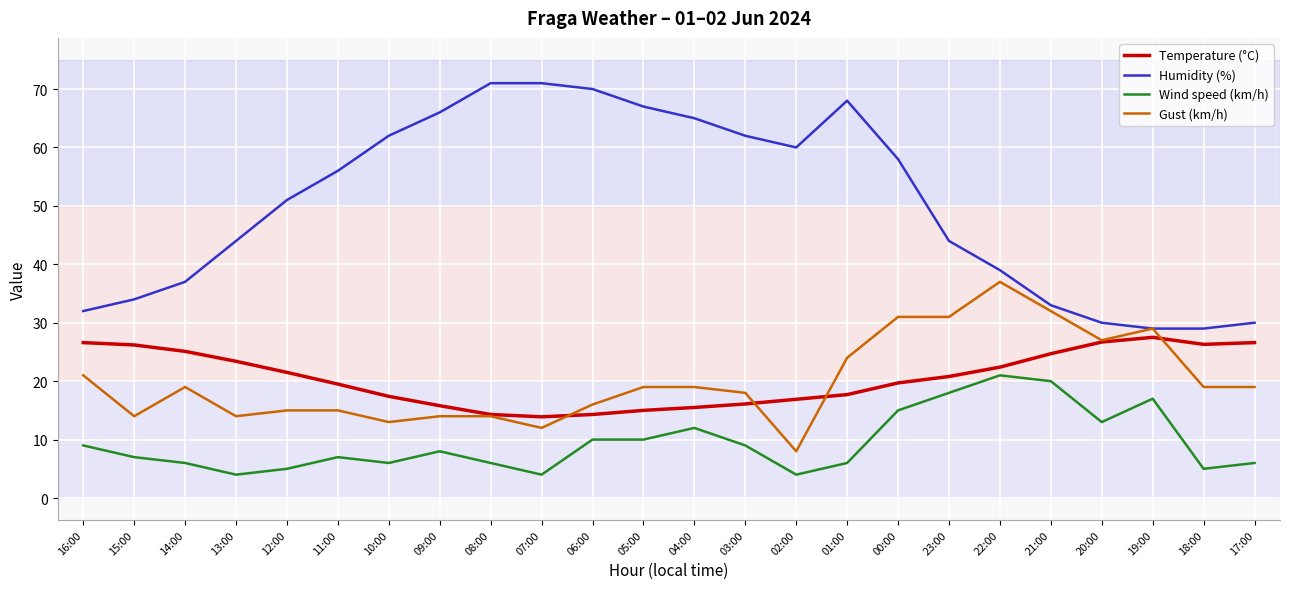

What value does the Temperature (°C) series have at 11:00?

19.5